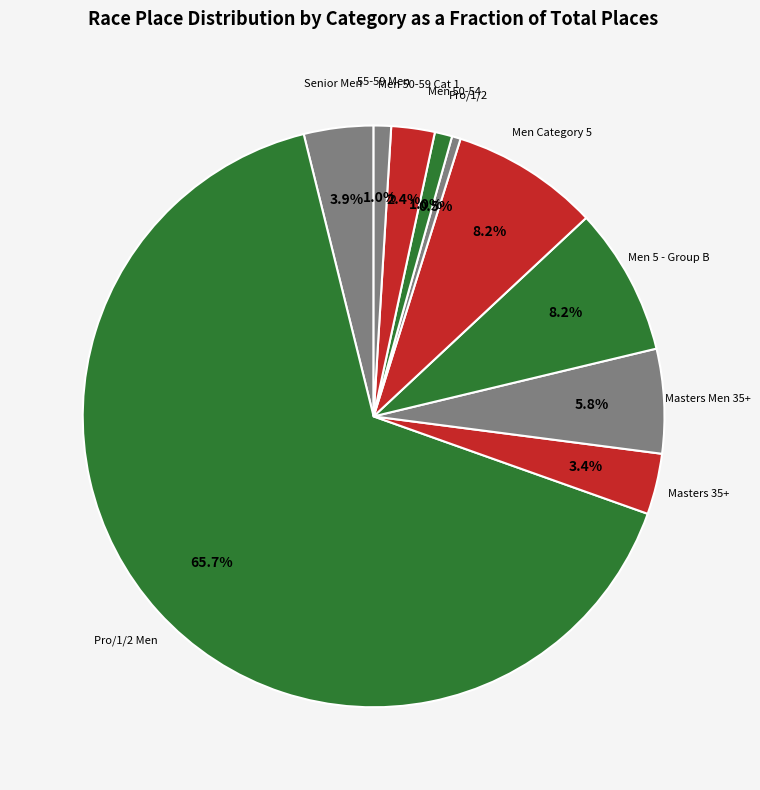

True or false: 55-59 Men accounts for 1% of the total.

True